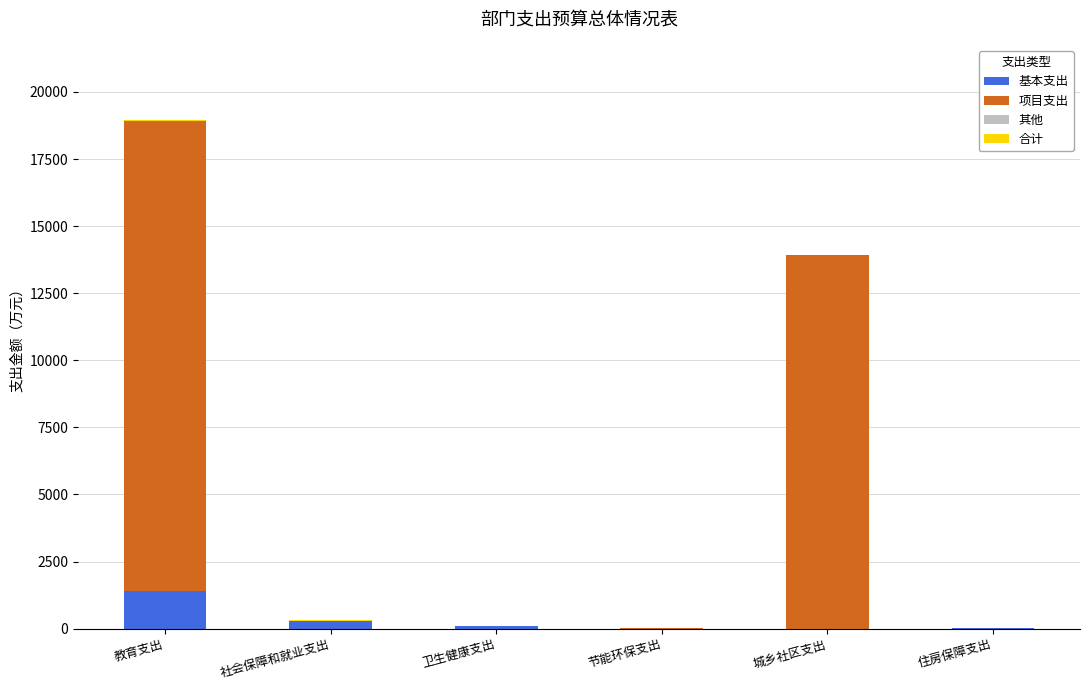

Which series has the largest total across all categories?

项目支出